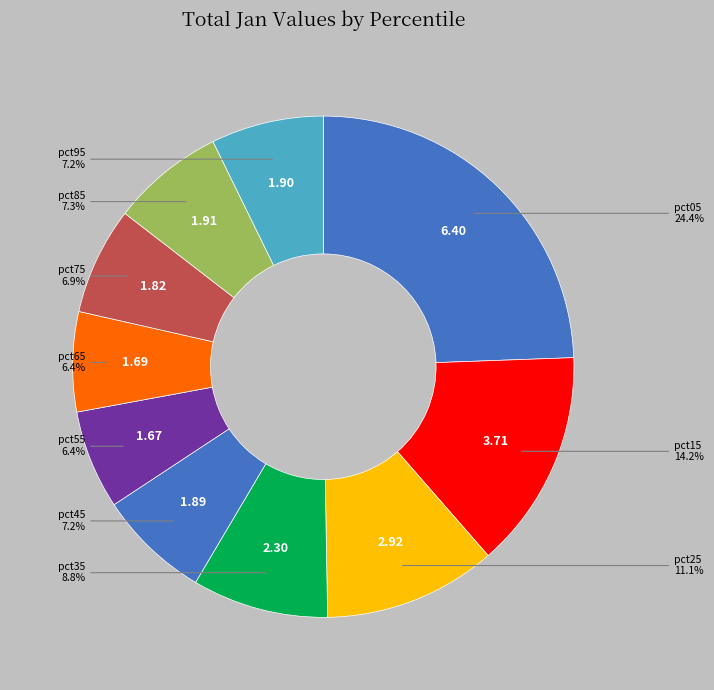

To the nearest percent, what is the combined percentage of pct95 and pct85?

15%